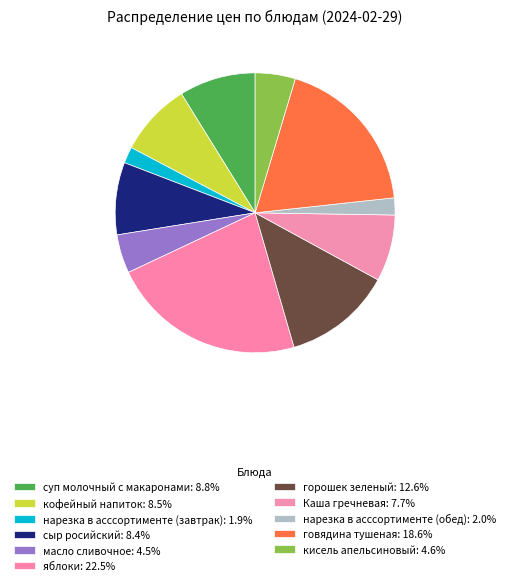

Count the number of slices in the pie.

11